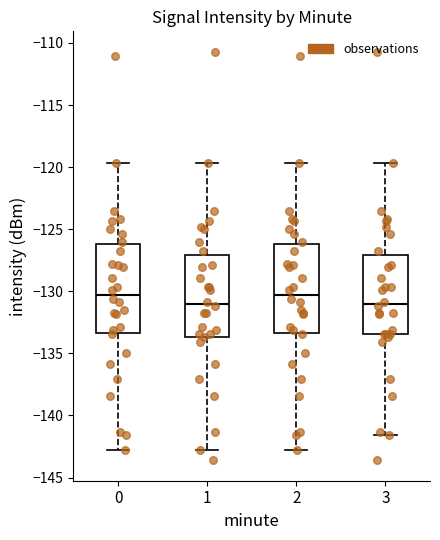

Where is the upper edge of the box at x = 2 on the y-axis? The values are not printed on the chart, so give them approximately, as read against the axis.

-126.0